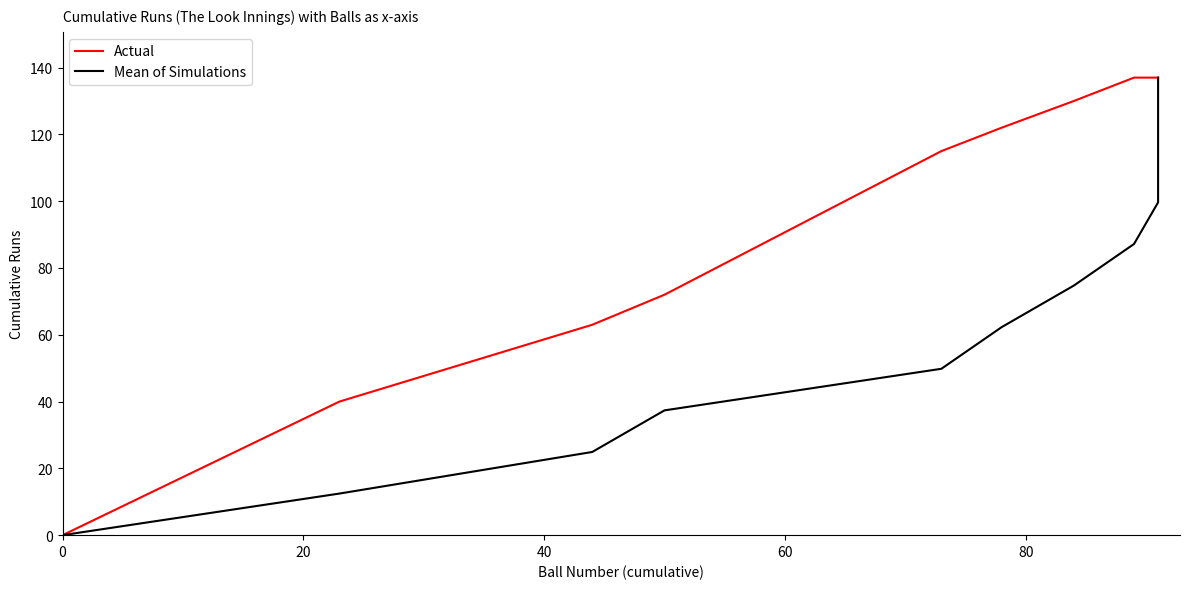

What are all the series names shown in the legend?

Actual, Mean of Simulations